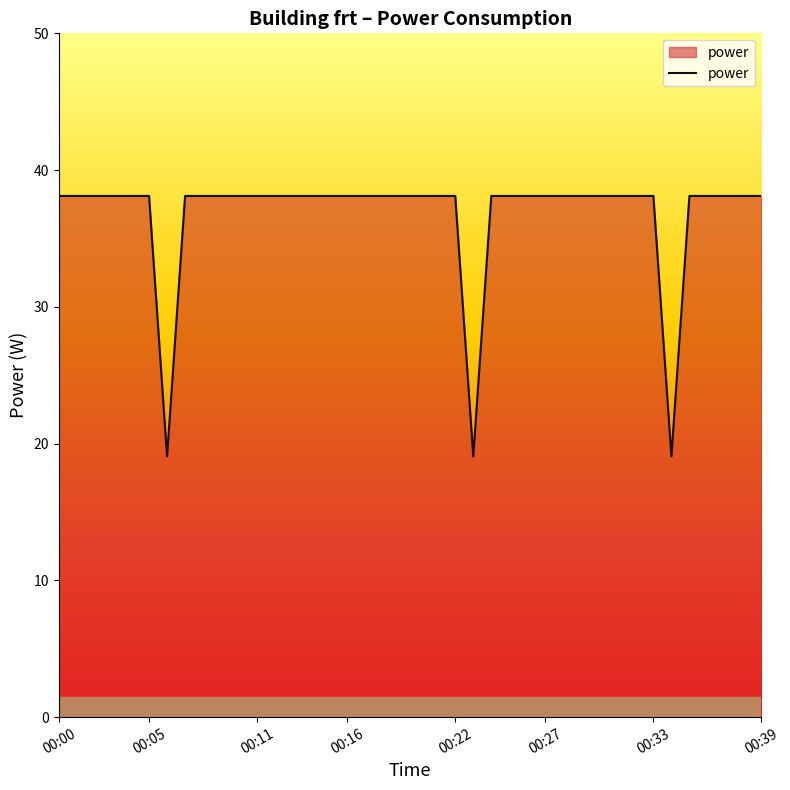

What is the smallest value displayed?

19.1